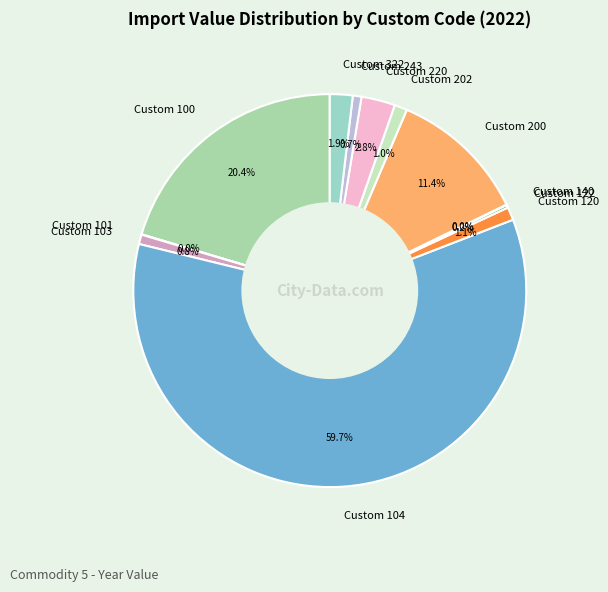

What is the majority slice?

Custom 104